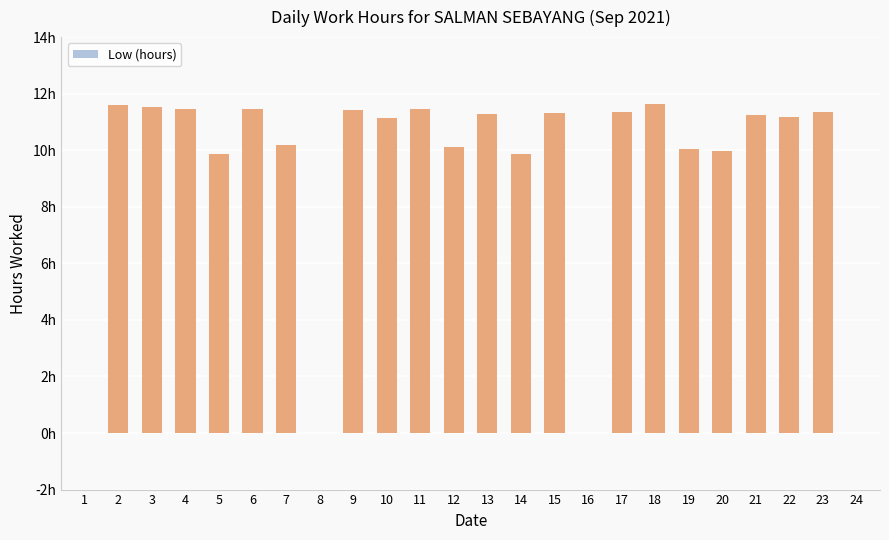

What is the difference between the maximum and minimum values?

11.6